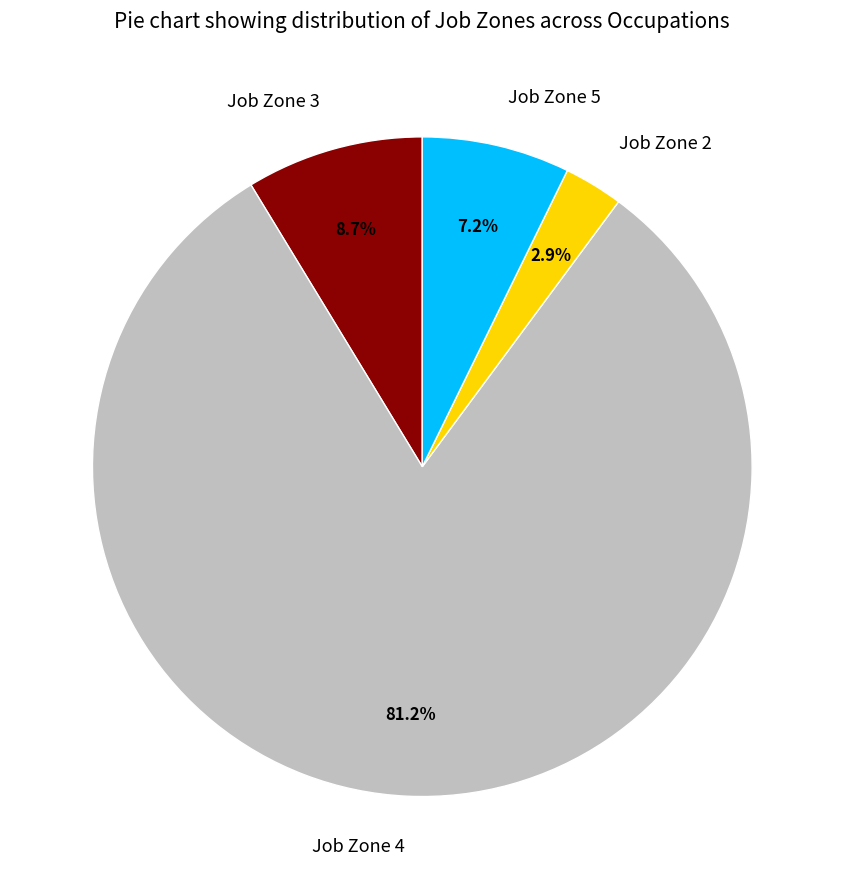

Which category has the smallest portion of the pie?

Job Zone 2